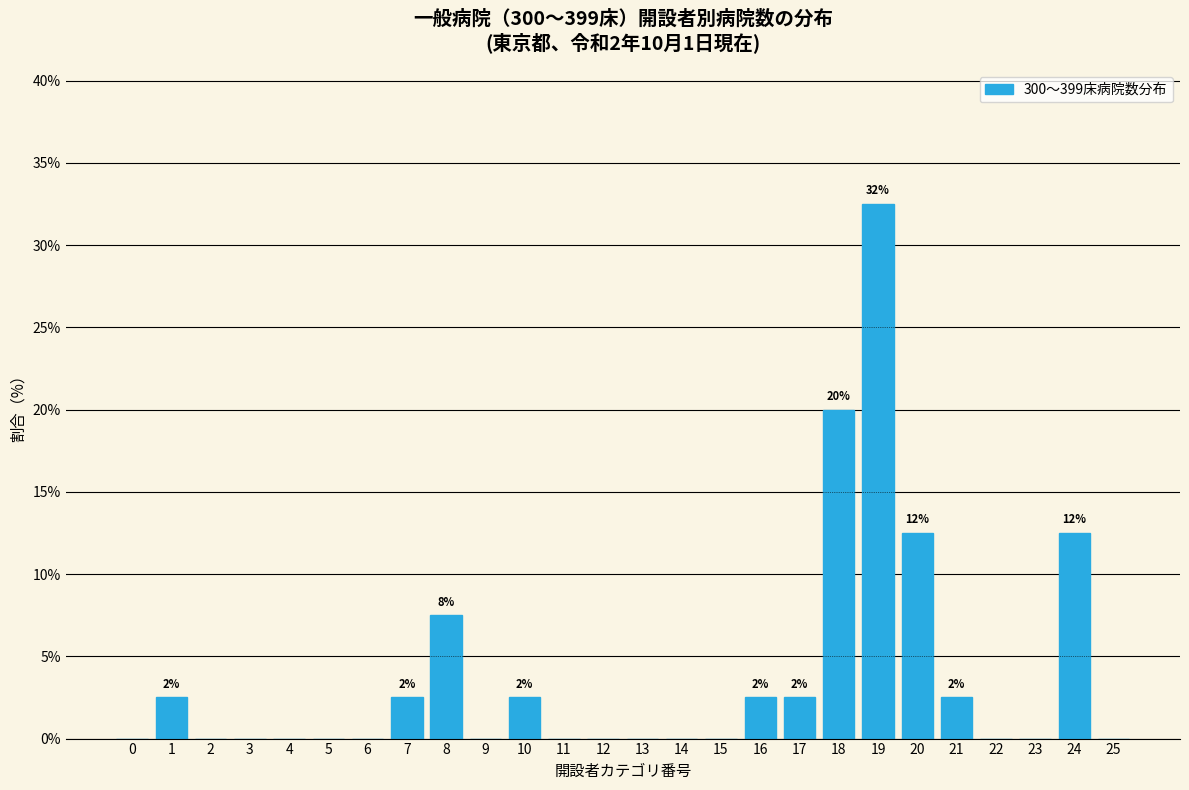

Reading left to right, transcribe all the data shown in this chart.

0=0.0	1=2.5	2=0.0	3=0.0	4=0.0	5=0.0	6=0.0	7=2.5	8=7.5	9=0.0	10=2.5	11=0.0	12=0.0	13=0.0	14=0.0	15=0.0	16=2.5	17=2.5	18=20.0	19=32.5	20=12.5	21=2.5	22=0.0	23=0.0	24=12.5	25=0.0